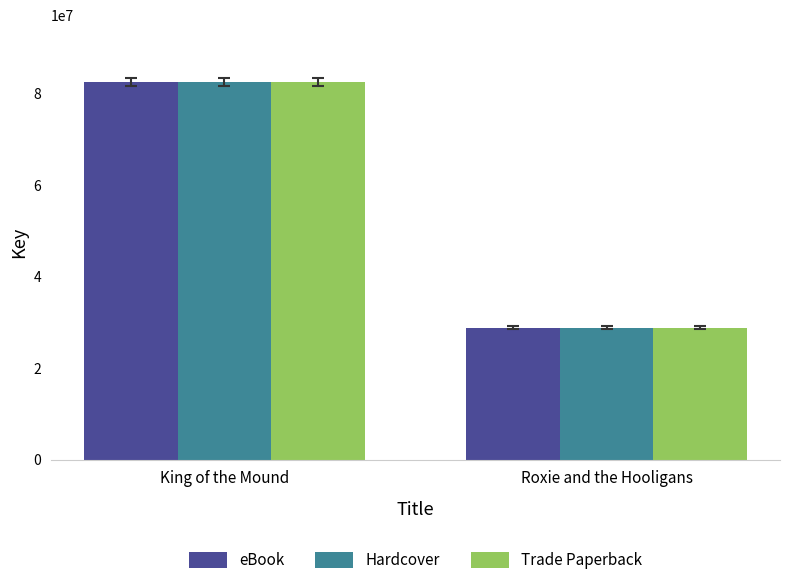

What is the total value across all series at Roxie and the Hooligans?

86690331